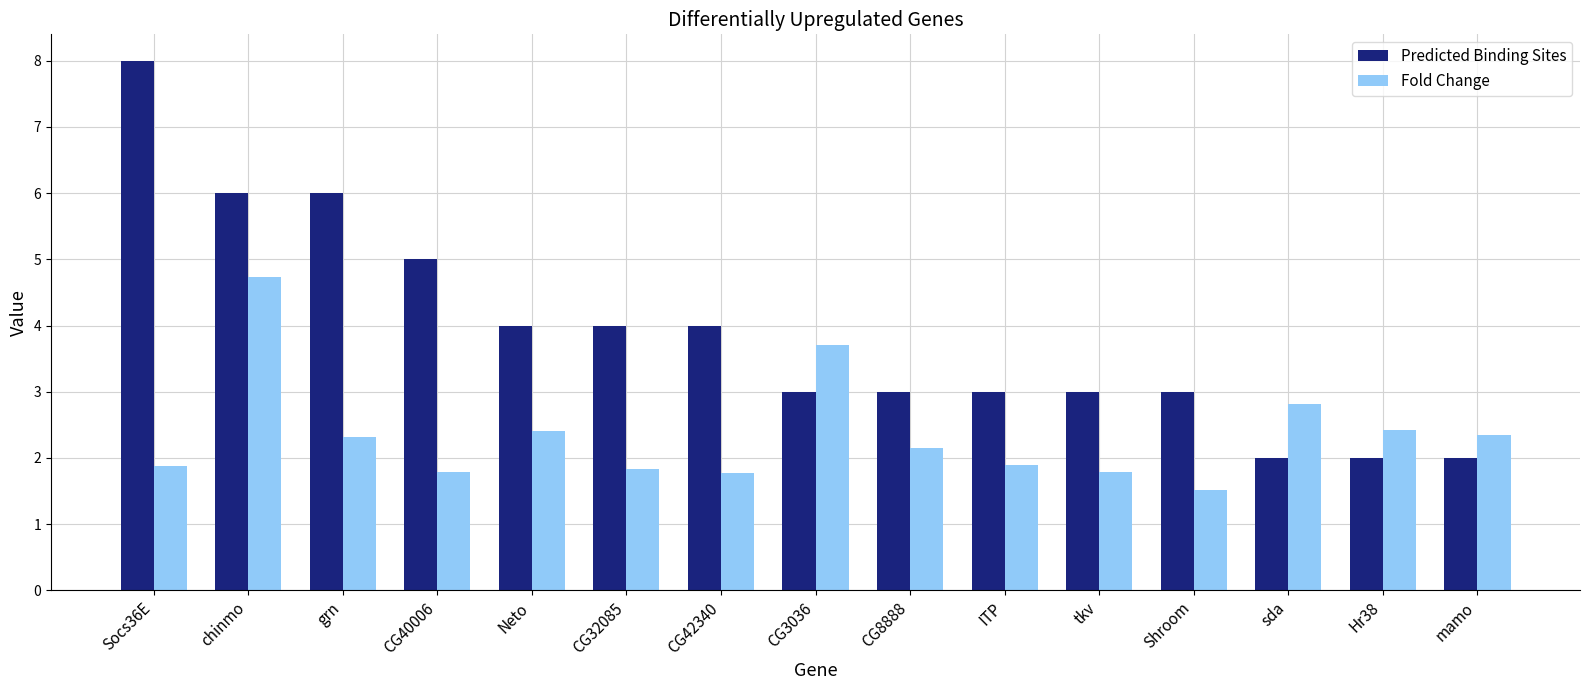

At which label is Predicted Binding Sites closest to 5?

CG40006